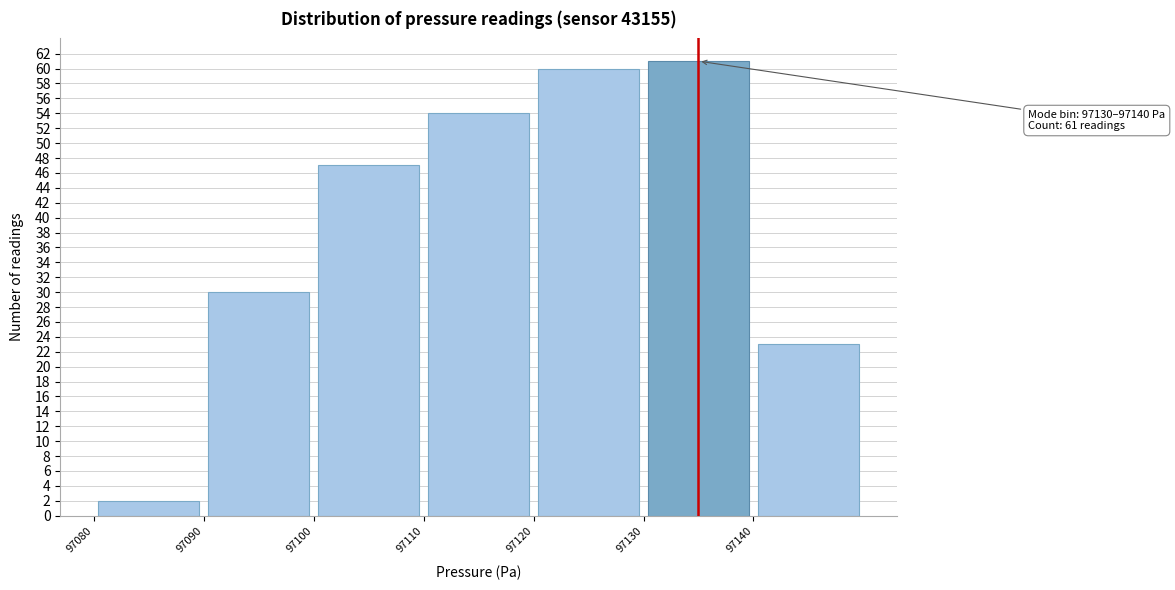

Which range on the x-axis has the tallest bar?

97130 to 97140